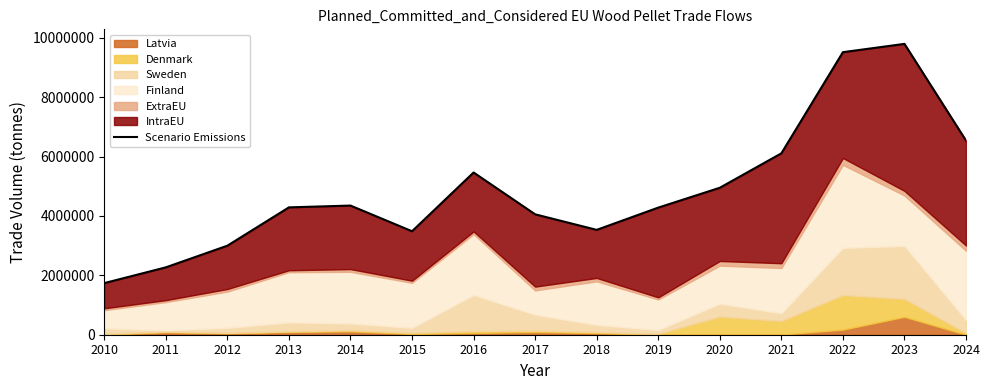

What is the value of the 10th point from the left?

4280233